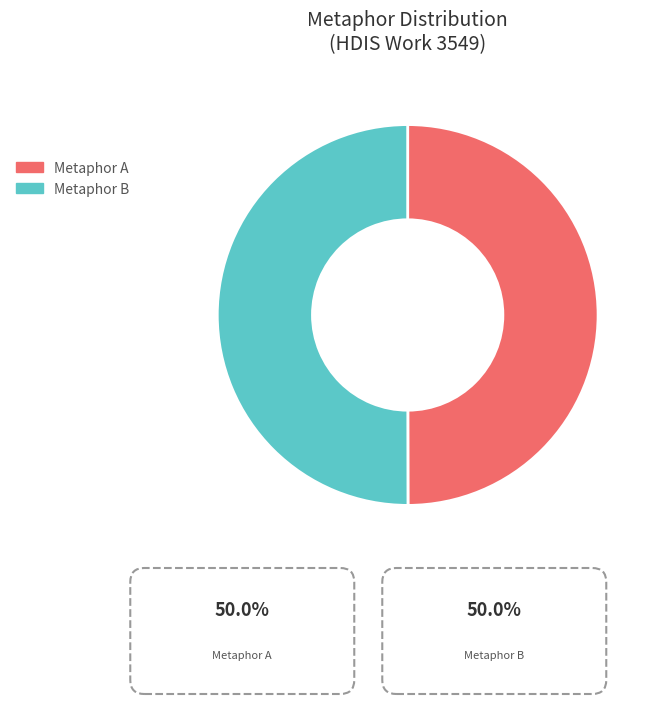

Is it true that Metaphor A is 50% of the pie?

True